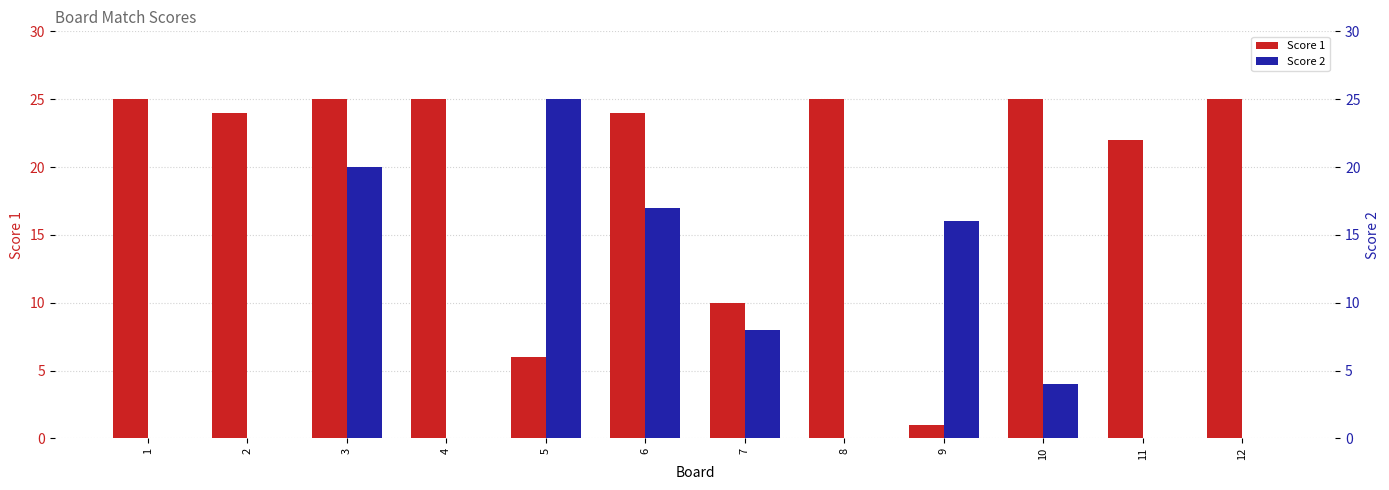

True or false: Score 2 has a value of 14 at 2.

False